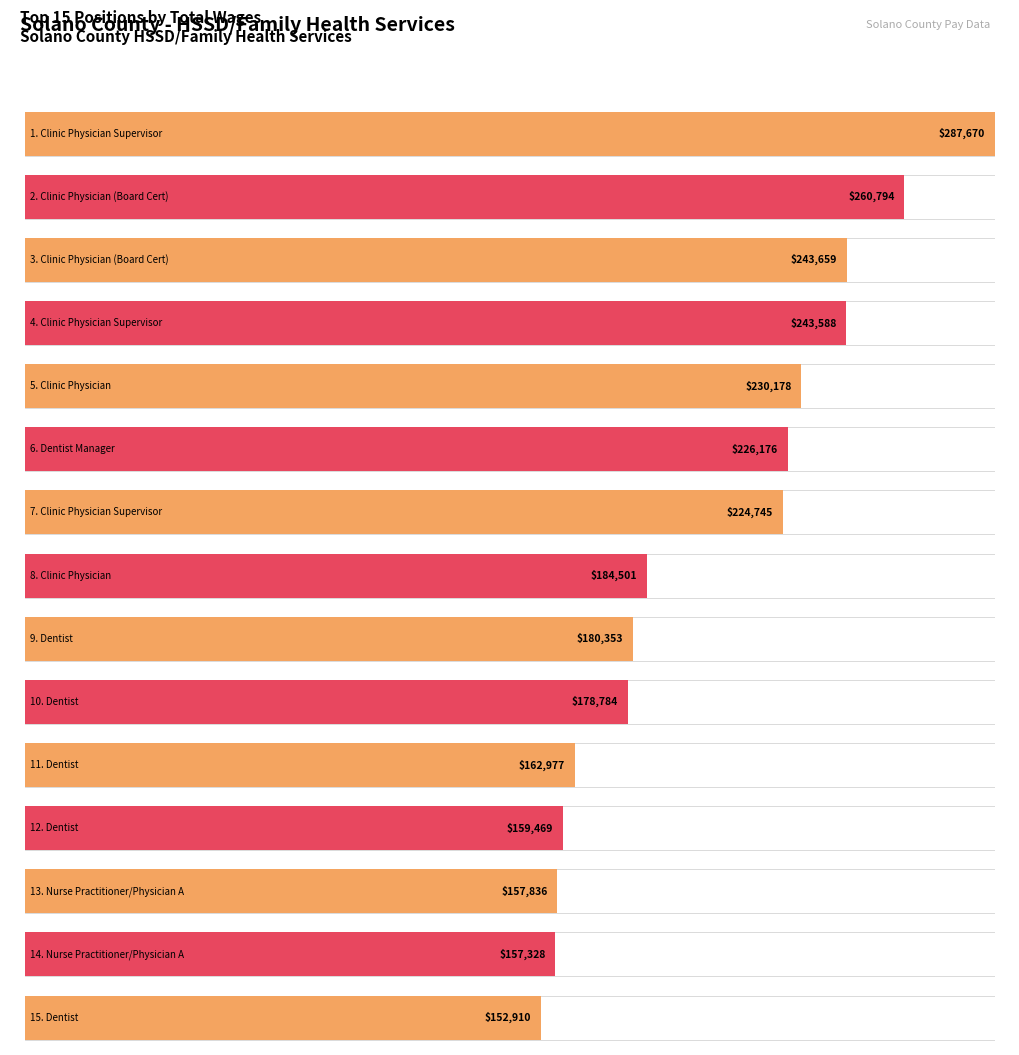

How many categories are shown in the chart?

15